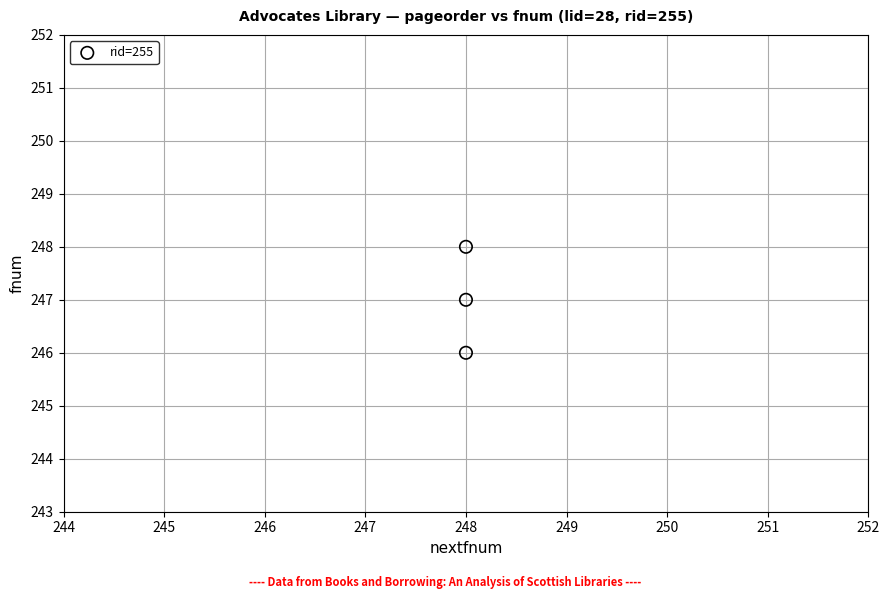

What is the average Y value?

247